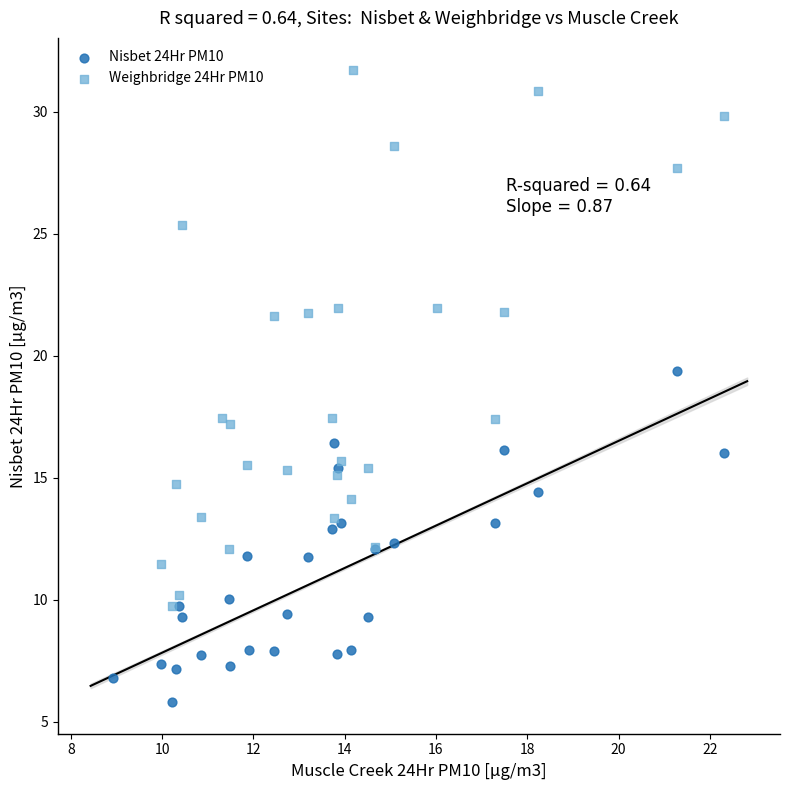

Which series reaches the maximum Y coordinate?

Weighbridge 24Hr PM10